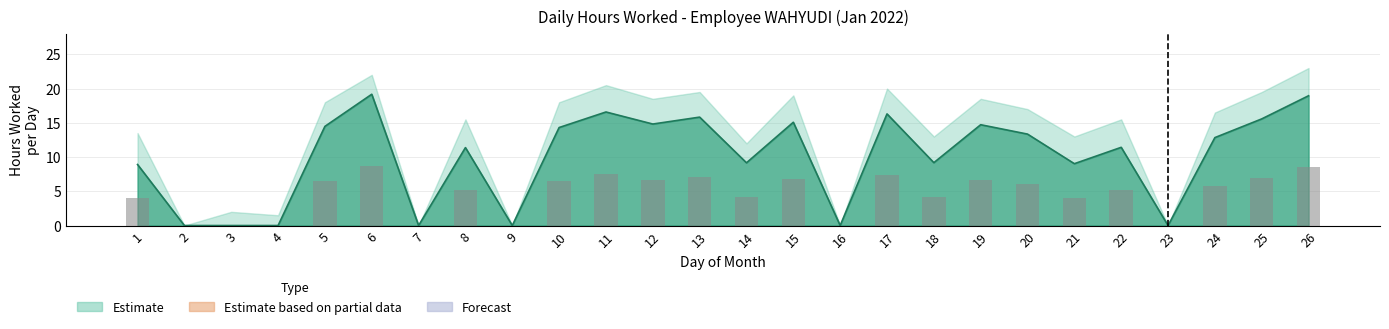

The value at 6 is 8.6. True or false?

True